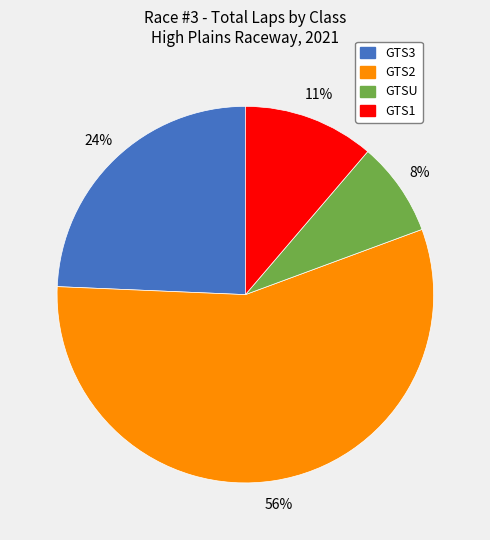

Is there any slice that represents more than half of the pie?

Yes